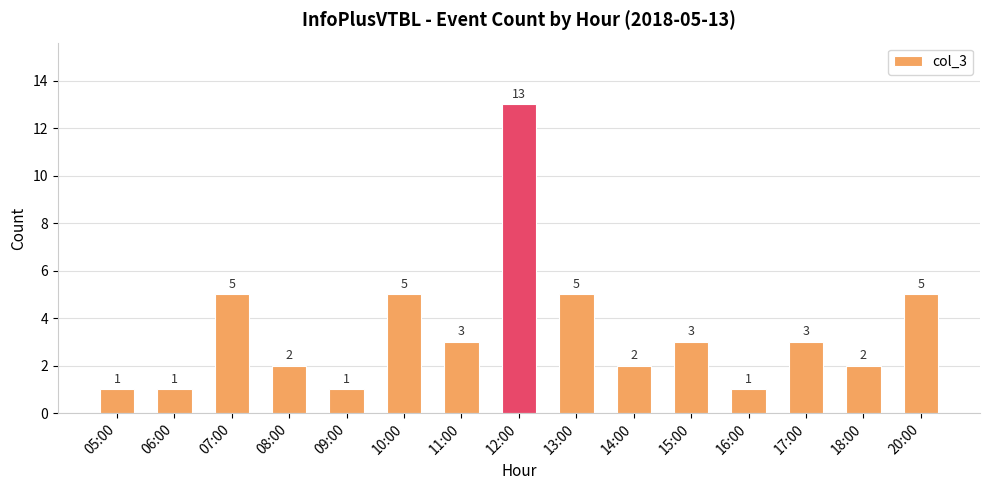

The value at 18:00 is 3. True or false?

False